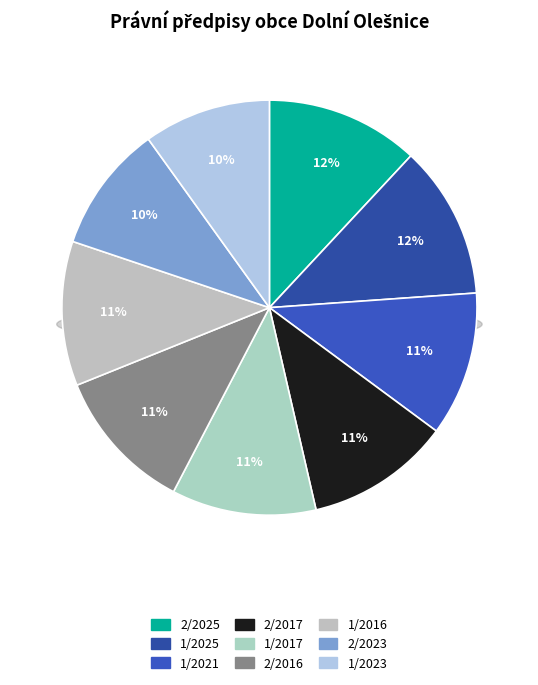

Approximately how many times larger is the value at 1/2023 compared to 2/2023?

1.0